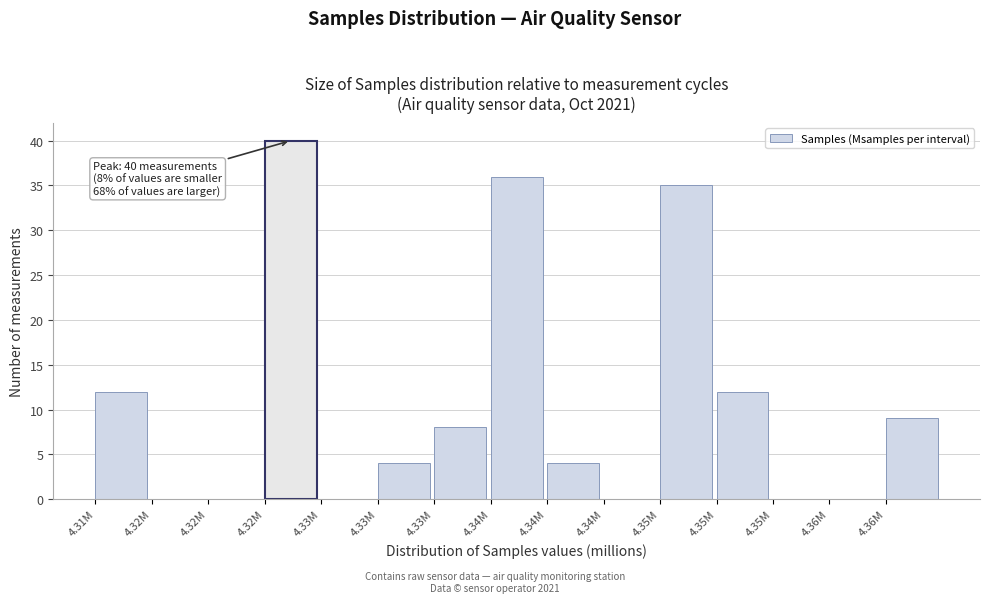

Count the number of data series in this chart.

1